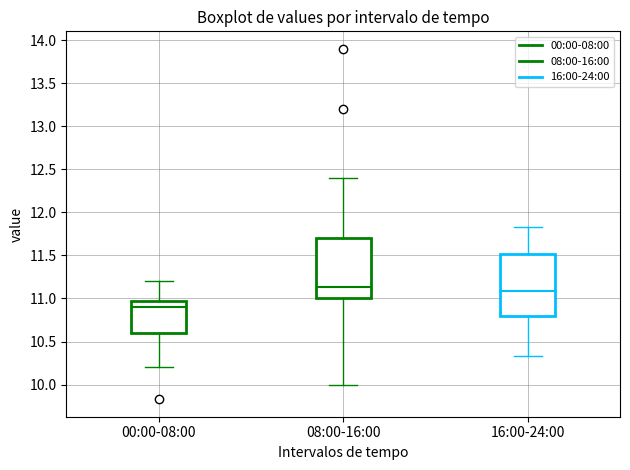

Reading left to right, transcribe this box plot: for each box, give where its median line is, the range the box spans, and where its two whiskers end, as read against the y-axis. The values are not printed on the chart, so give them approximately, as read against the axis.

00:00-08:00: median 10.90, box 10.60 to 10.95, whiskers 10.20 to 11.20
08:00-16:00: median 11.15, box 11.00 to 11.70, whiskers 10.00 to 12.40
16:00-24:00: median 11.10, box 10.80 to 11.50, whiskers 10.35 to 11.85